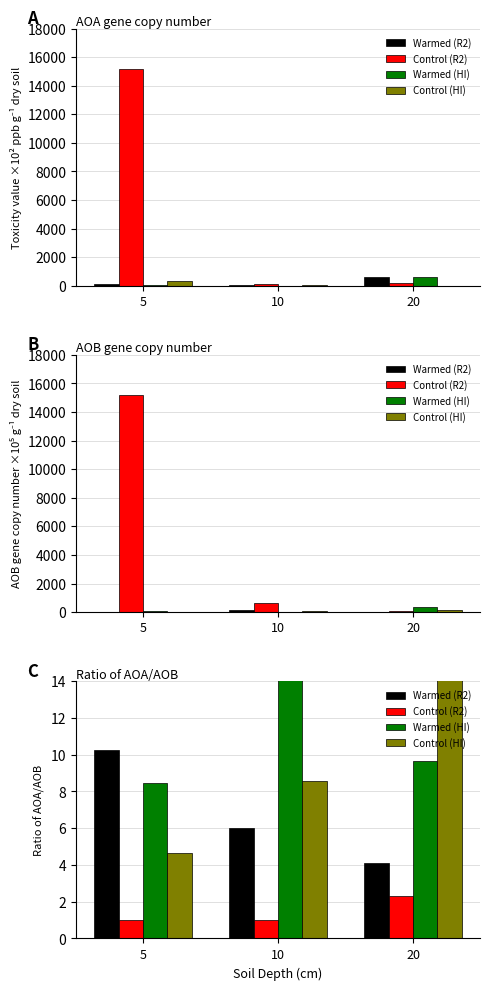

What are all the series names shown in the legend?

Warmed (R2), Control (R2), Warmed (HI), Control (HI)